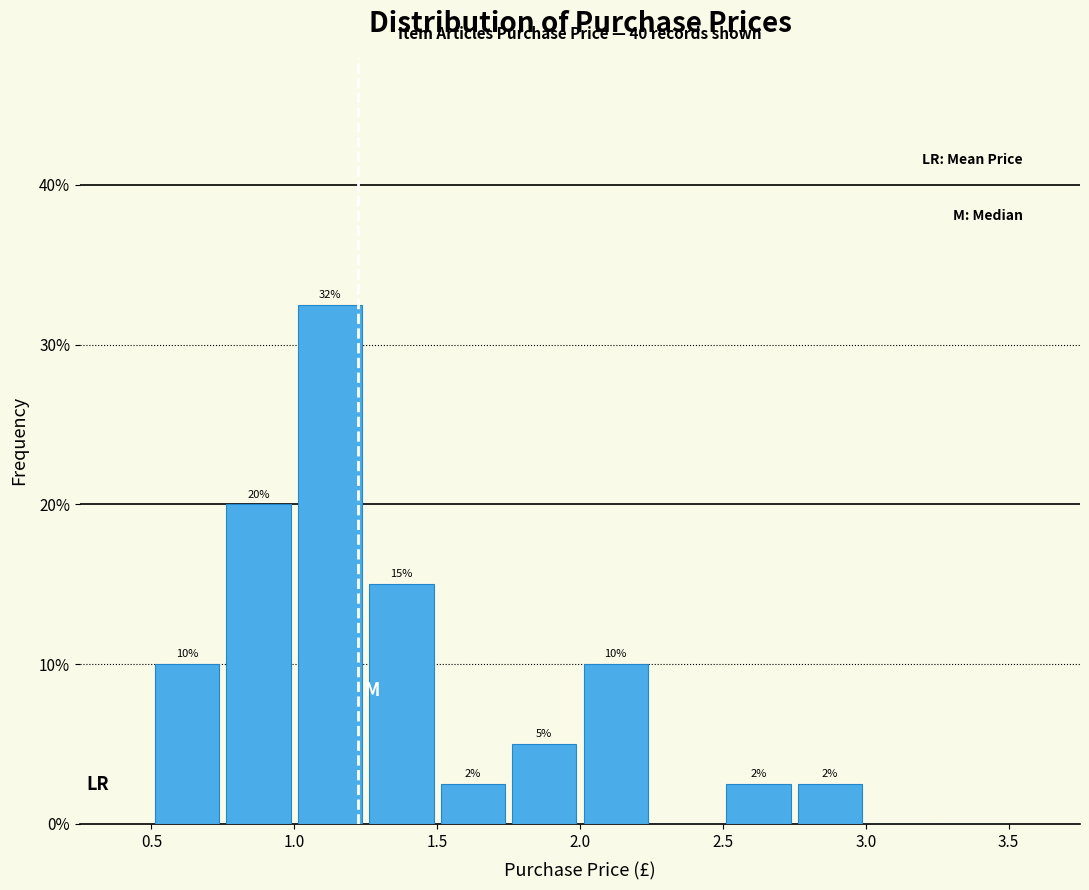

Over which range of the x-axis is the bar tallest?

1.00 to 1.25